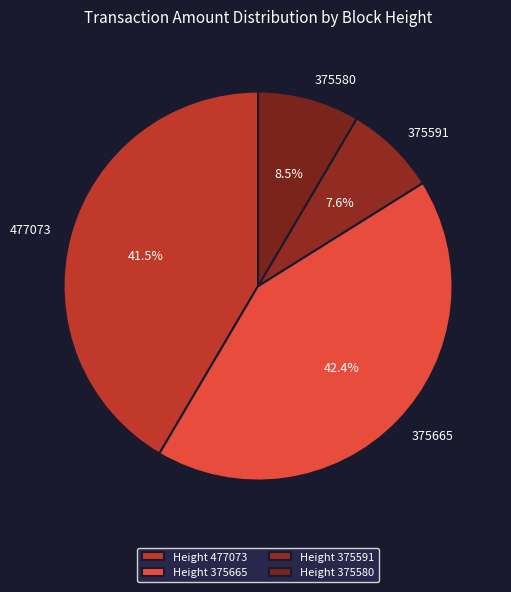

Count the number of slices in the pie.

4